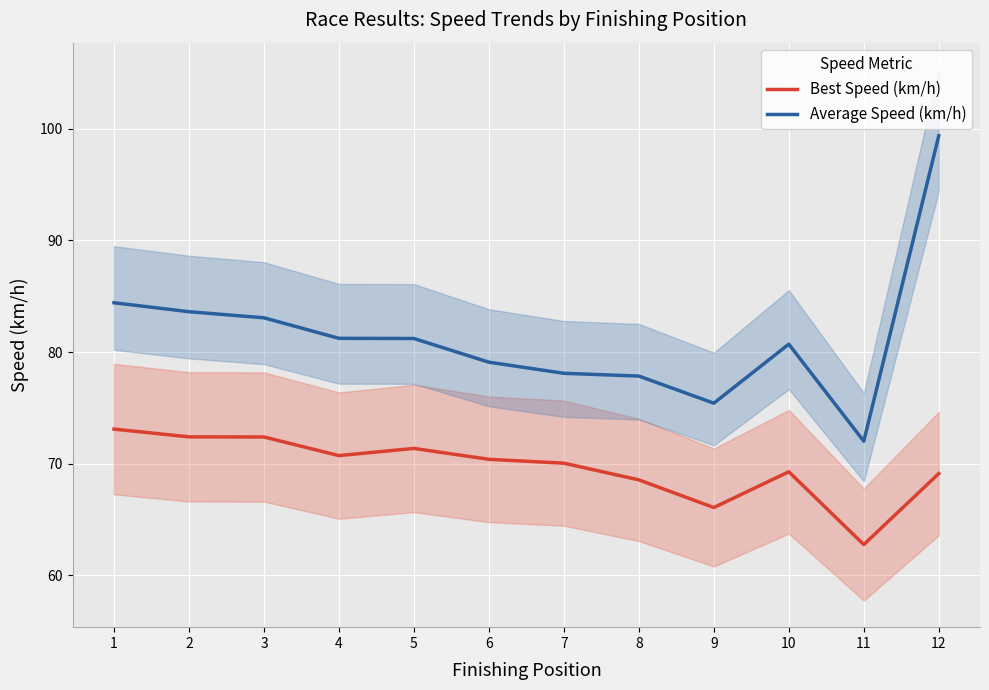

At which label does Best Speed (km/h) reach its peak?

1